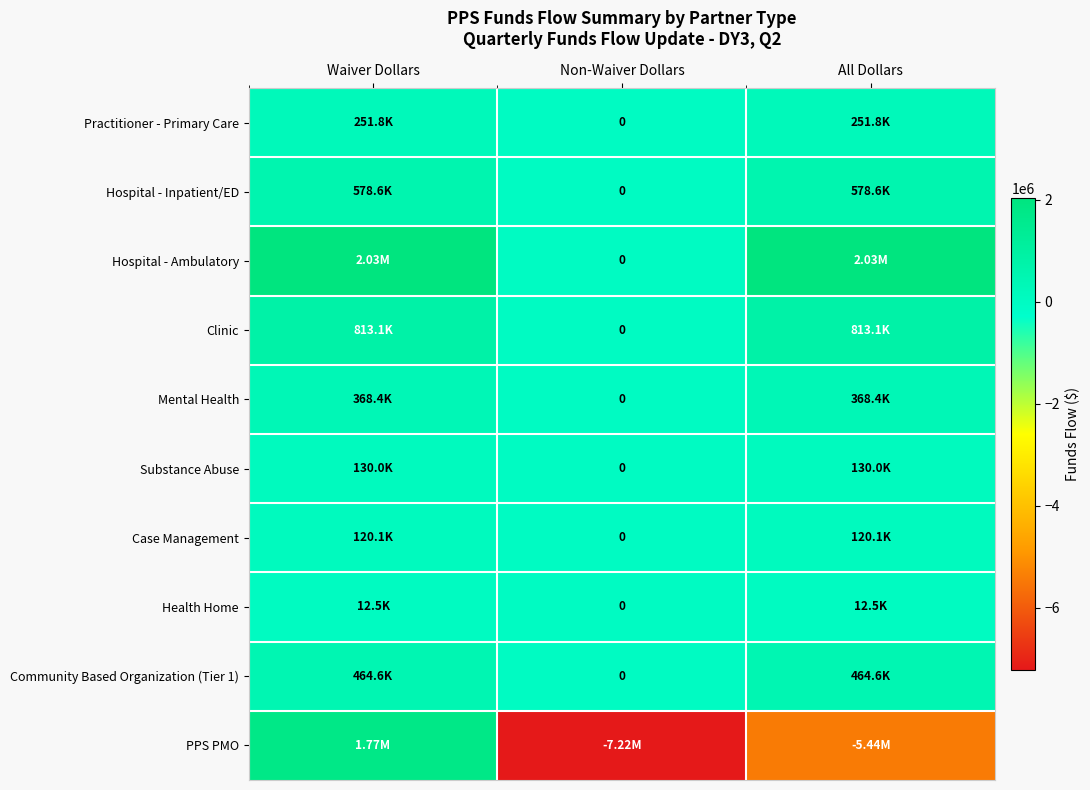

Which category has the lowest value in the Hospital - Inpatient/ED series?

Non-Waiver Dollars